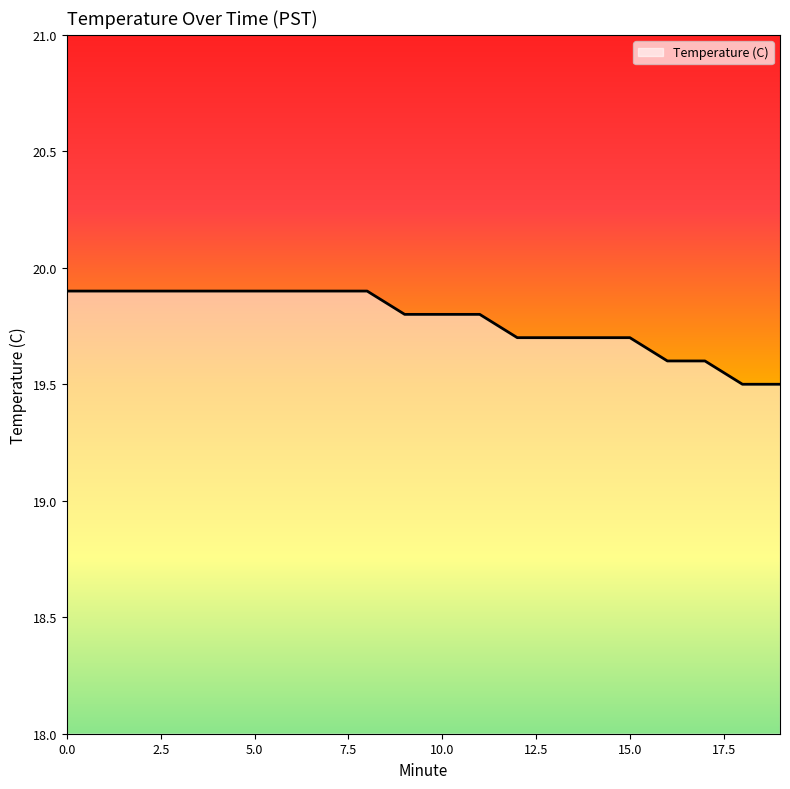

What is the smallest value displayed?

19.5